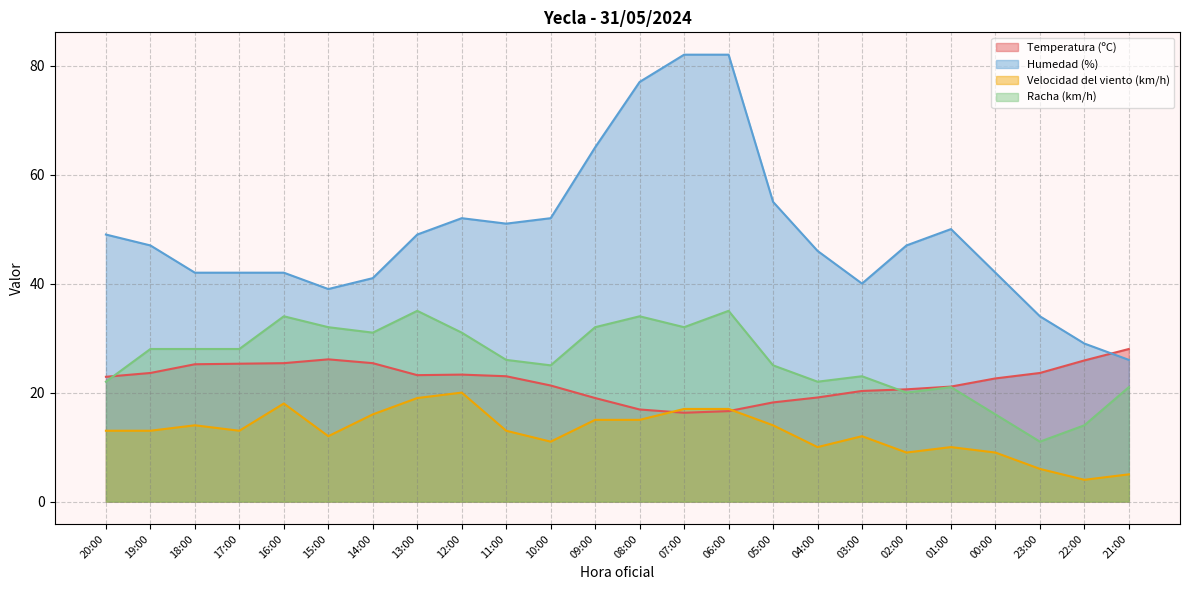

What are all the series names shown in the legend?

Temperatura (ºC), Humedad (%), Velocidad del viento (km/h), Racha (km/h)